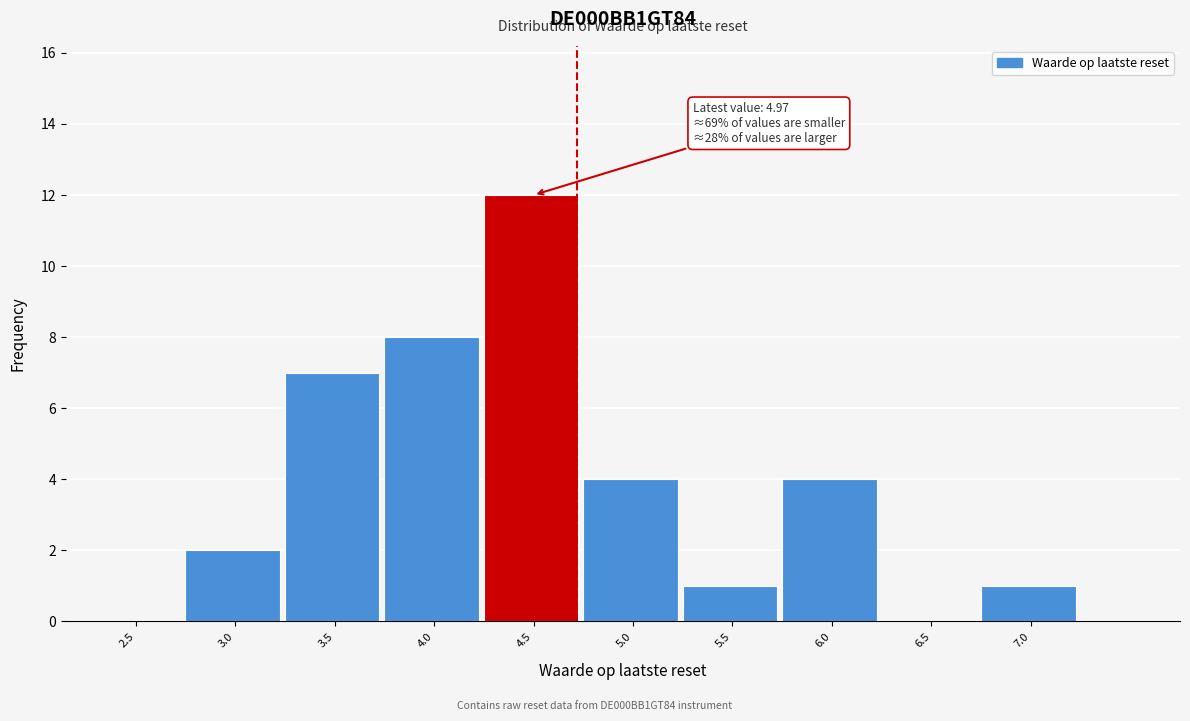

Reading left to right, list all the values displayed in this chart.

2.5=0	3.0=2	3.5=7	4.0=8	4.5=12	5.0=4	5.5=1	6.0=4	6.5=0	7.0=1